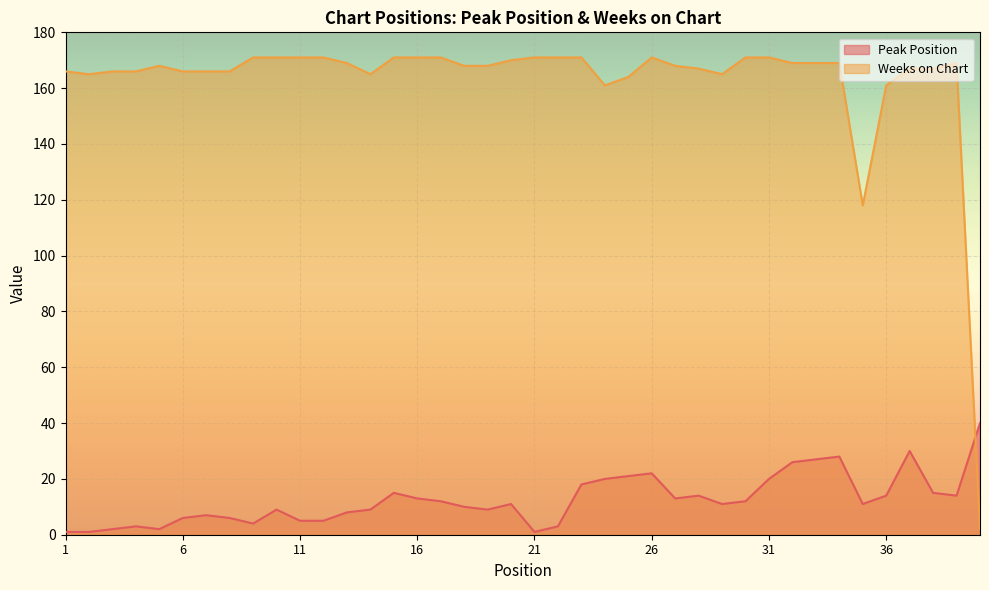

How many categories are shown in the chart?

40